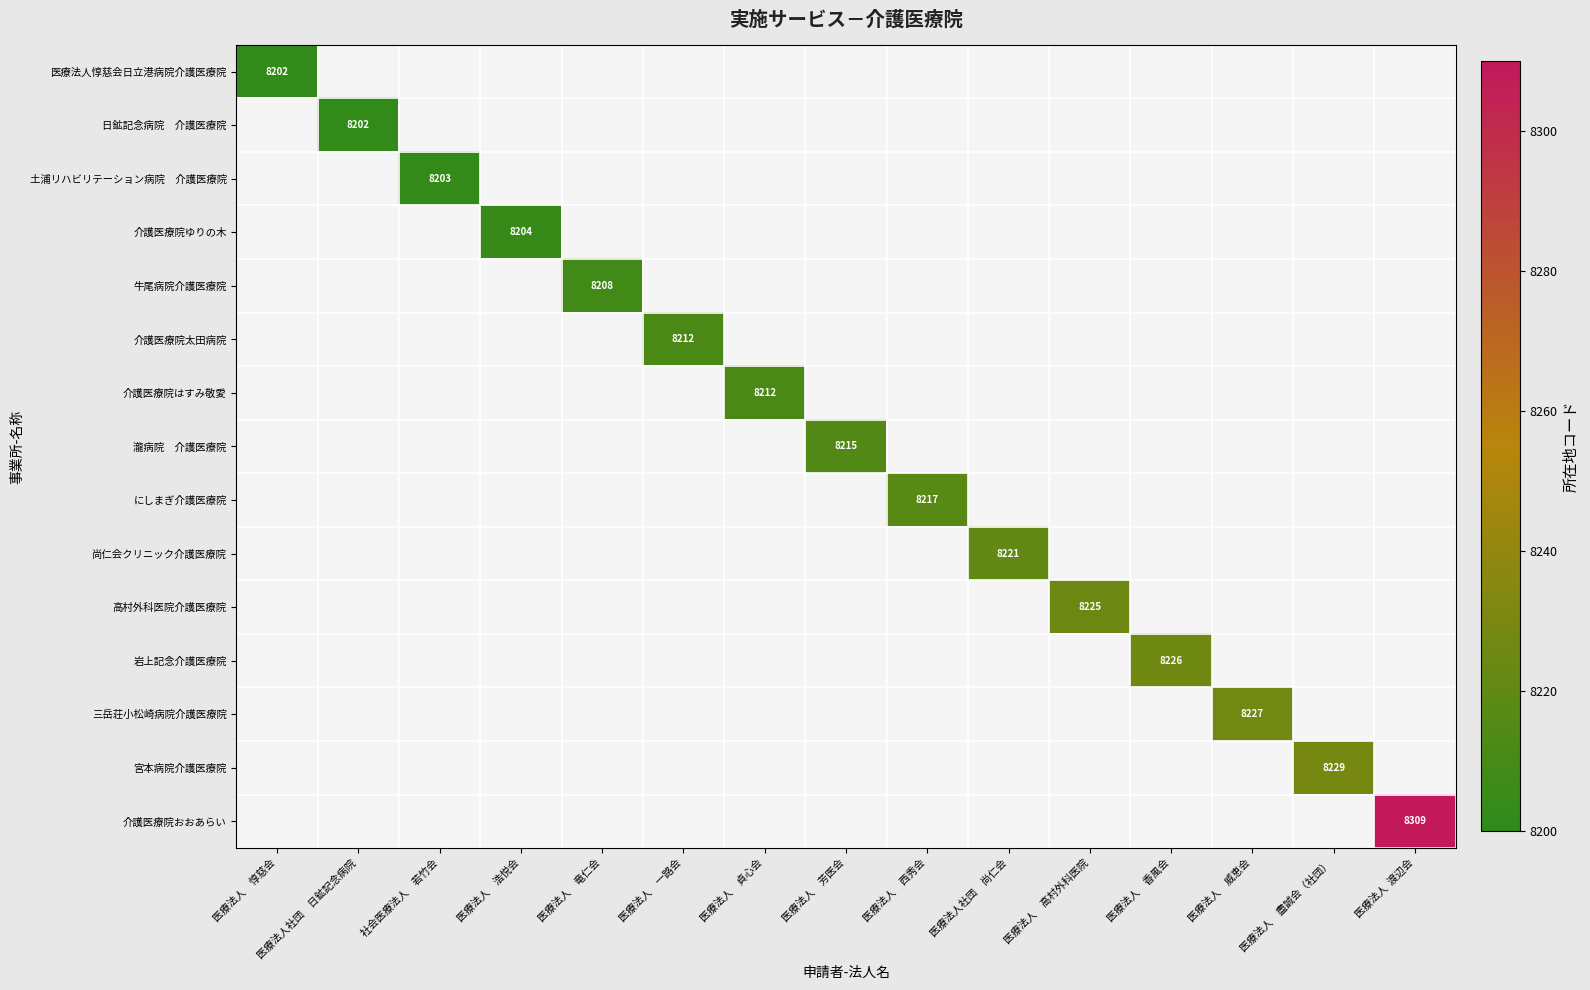

List the labels in order of 土浦リハビリテーション病院 介護医療院 value, largest first.

社会医療法人 若竹会, 医療法人 惇慈会, 医療法人社団 日鉱記念病院, 医療法人 浩悦会, 医療法人 竜仁会, 医療法人 一路会, 医療法人 貞心会, 医療法人 芳医会, 医療法人 西秀会, 医療法人社団 尚仁会, 医療法人 高村外科医院, 医療法人 香風会, 医療法人 威恵会, 医療法人 盡誠会（社団）, 医療法人 渡辺会